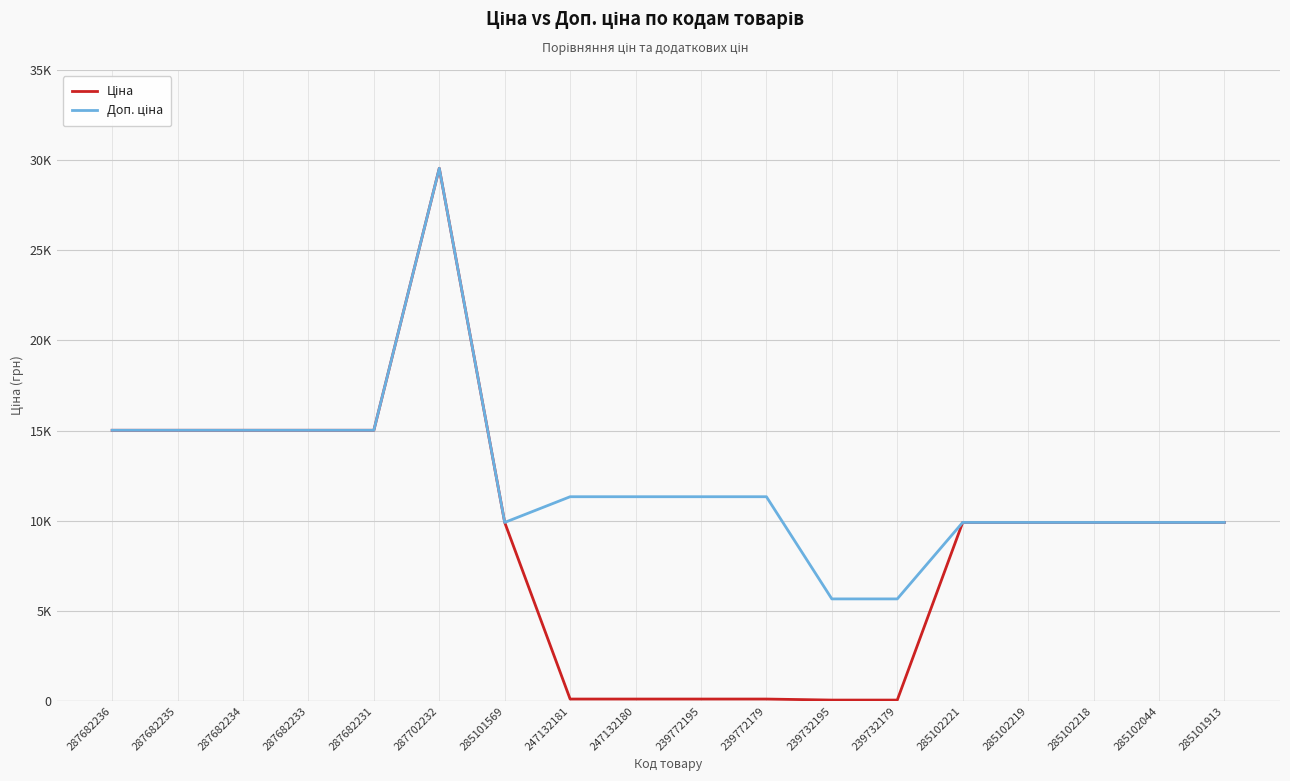

List the series in order of their peak value, highest first.

Ціна, Доп. ціна